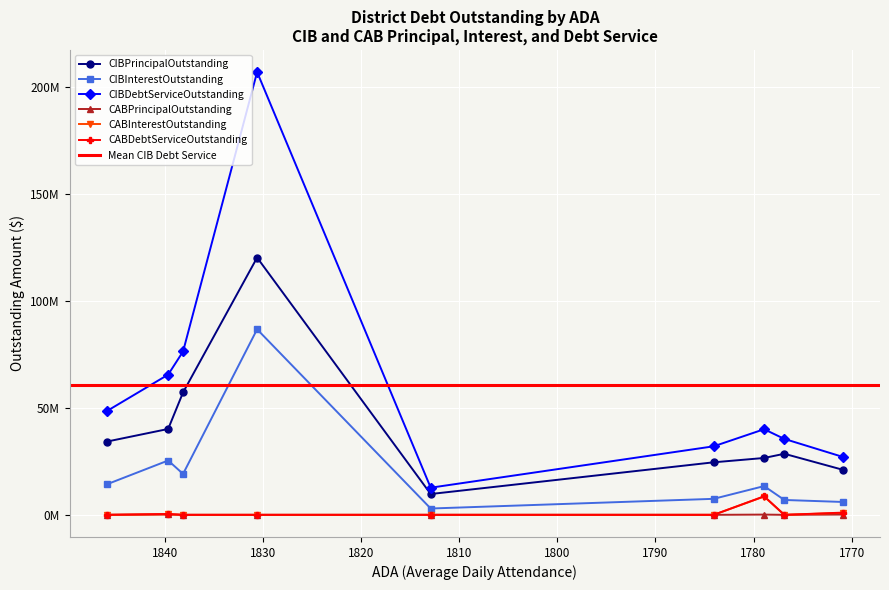

What is the maximum value shown in the chart?

206844531.5